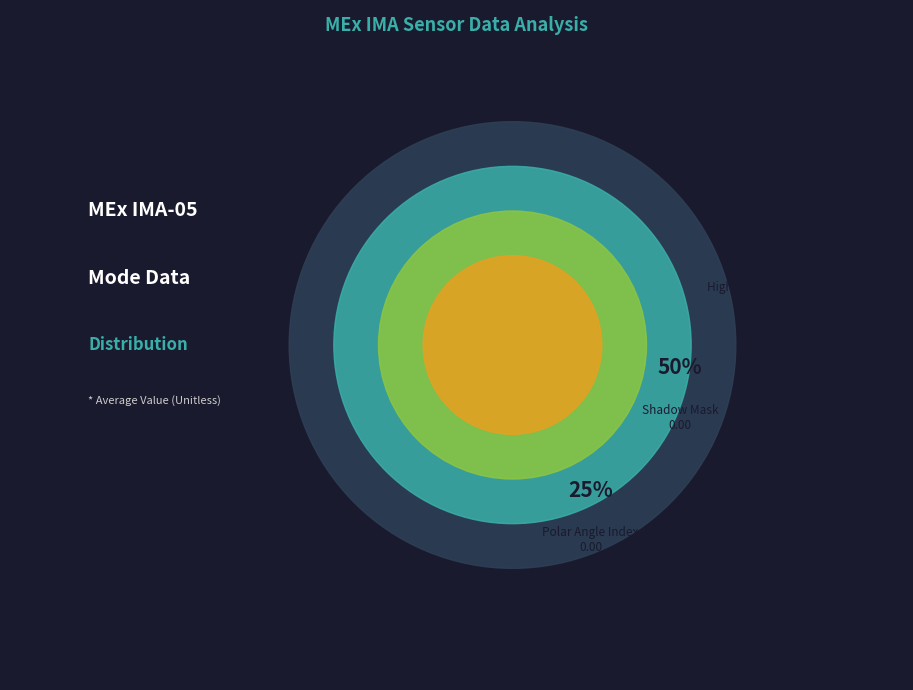

Rank the categories by value from lowest to highest.

Shadow Mask, Polar Angle Index, High Voltage Mask, Operational Index